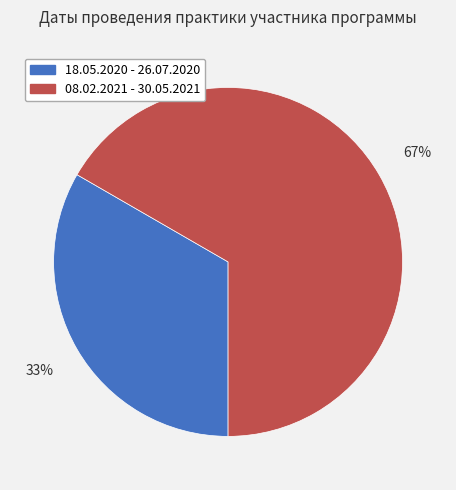

How many slices are in this pie chart?

2